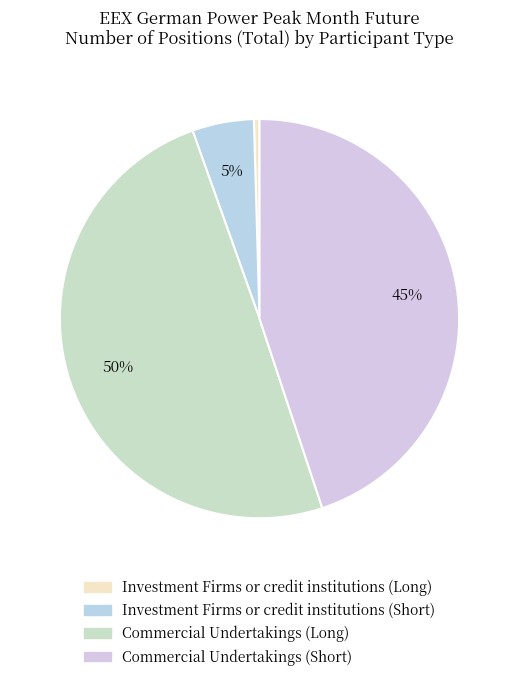

Combined, do Commercial Undertakings (Short) and Commercial Undertakings (Long) account for over 50%?

Yes